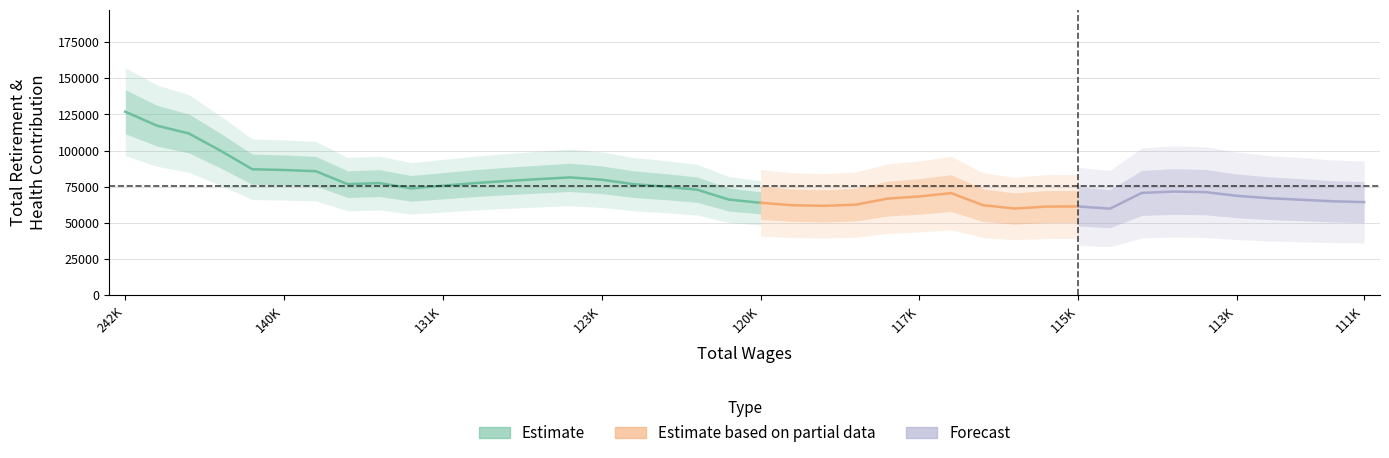

Does the chart display data point markers on the line(s)?

No